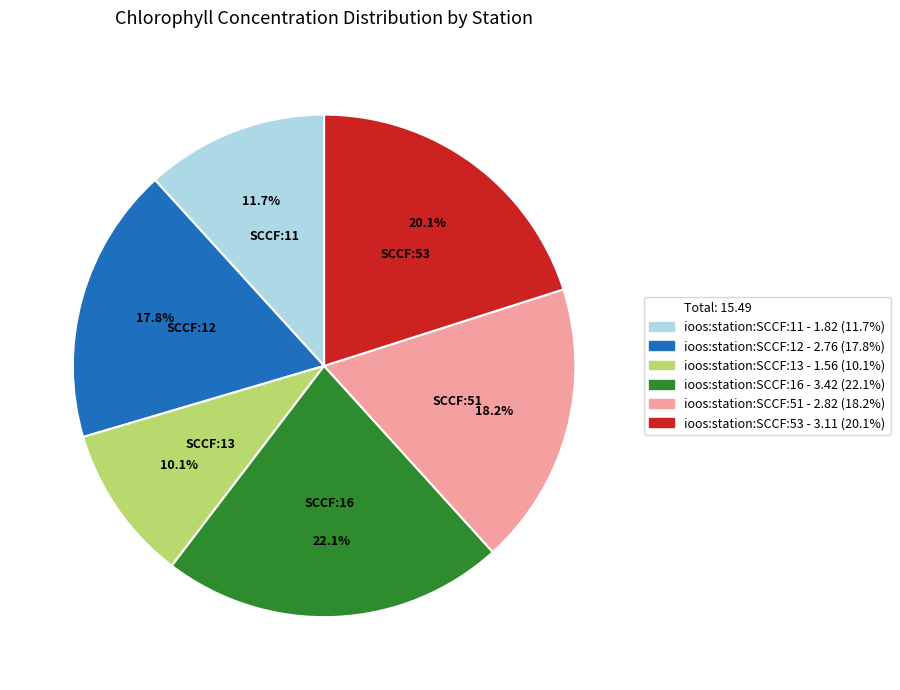

Is there a majority slice in this chart?

No